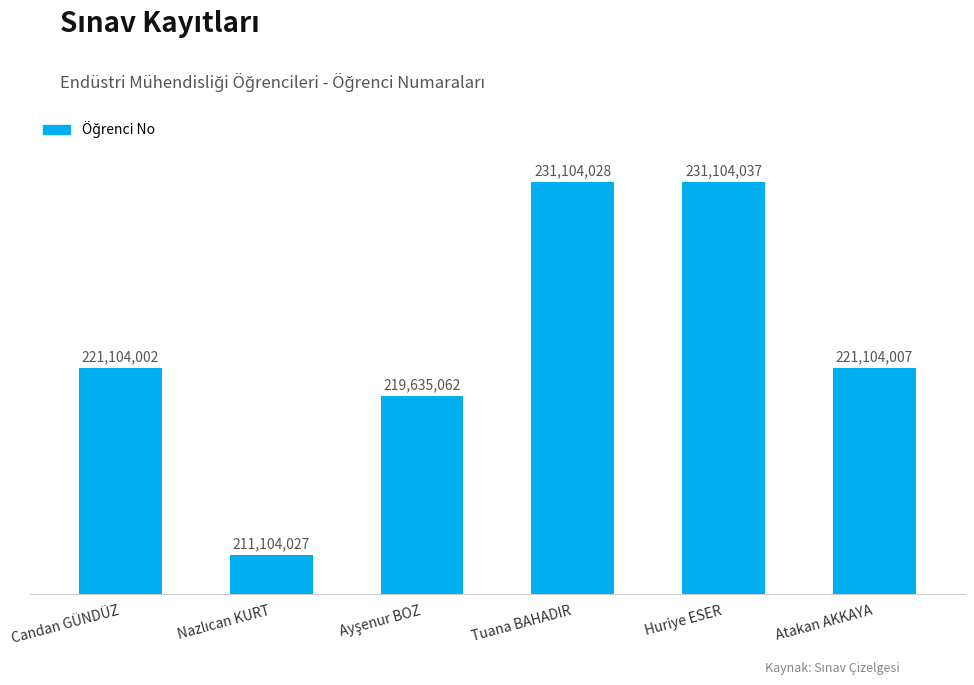

True or false: the data shows 231104028 at Tuana BAHADIR.

True